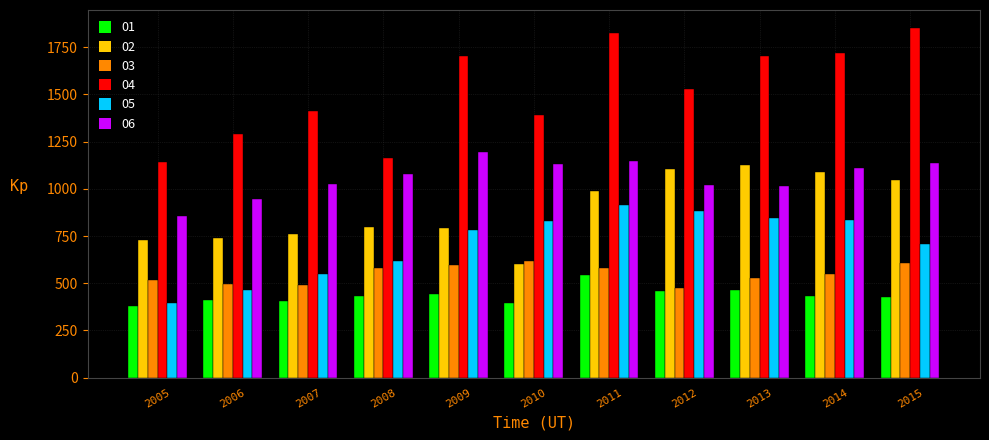

What is the difference between the maximum and minimum values in the 05 series?

517.8